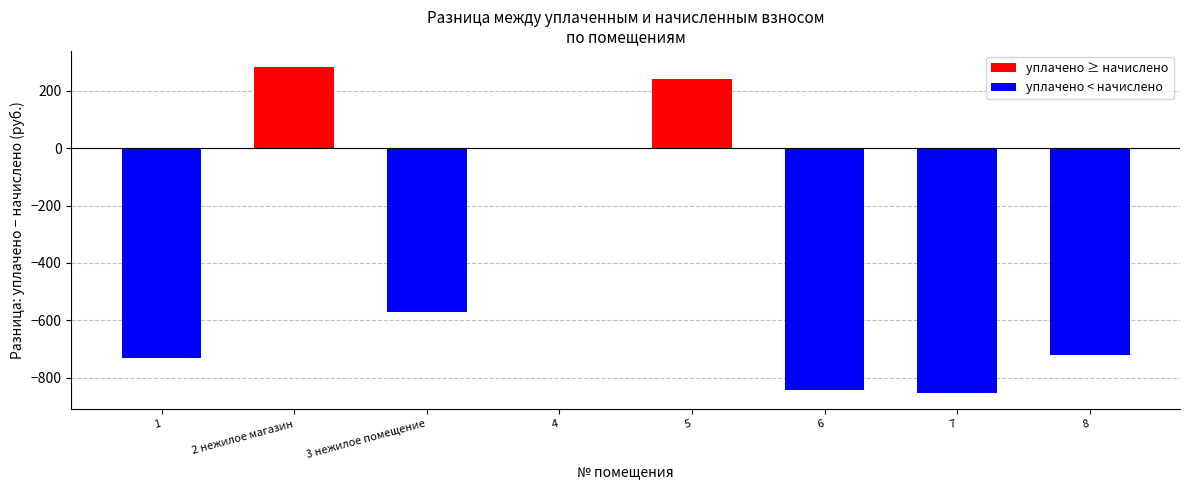

Are the bars horizontal?

No